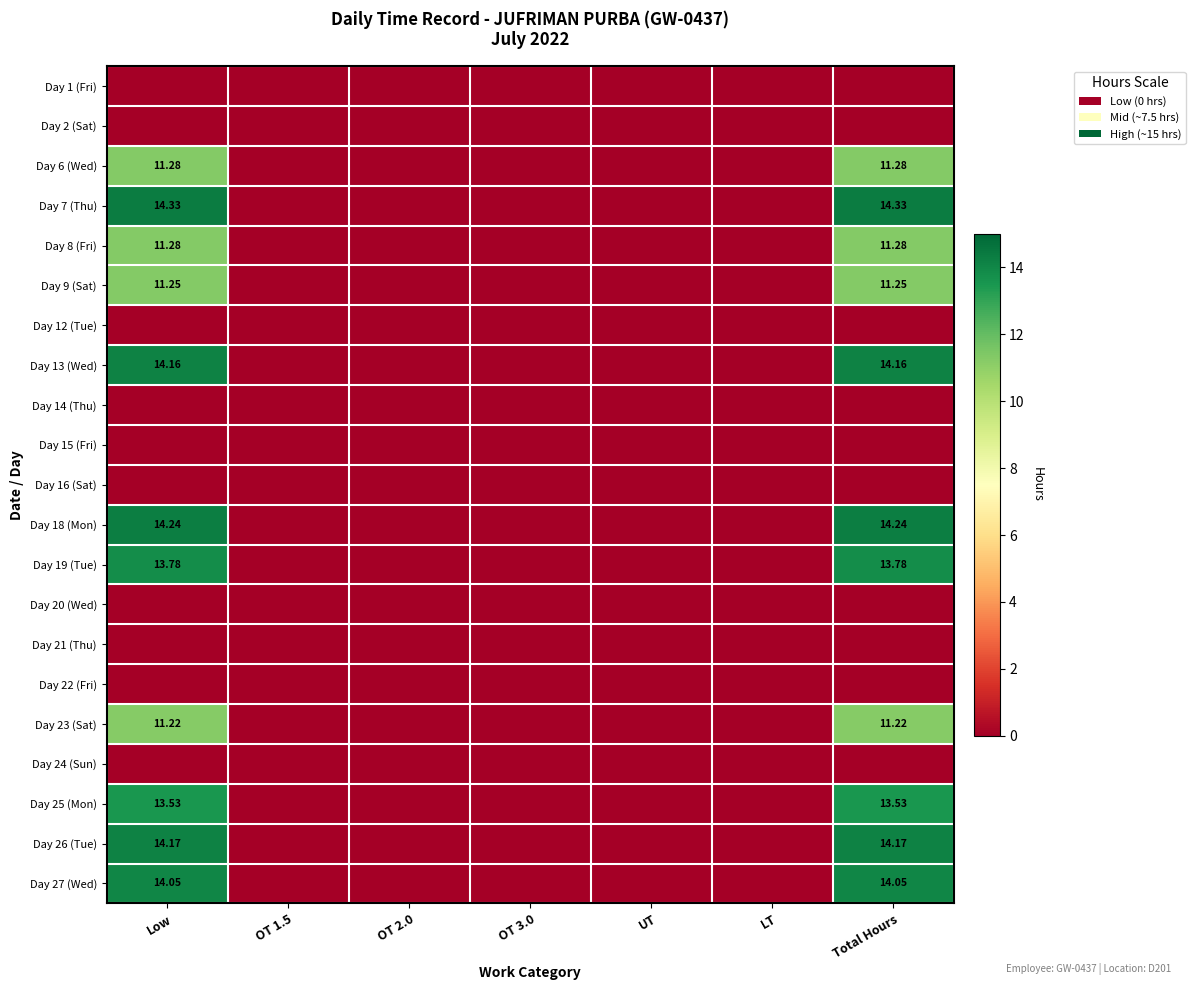

Is the value of Day 8 (Fri) at OT 1.5 greater than the value of Day 2 (Sat) at OT 1.5?

No